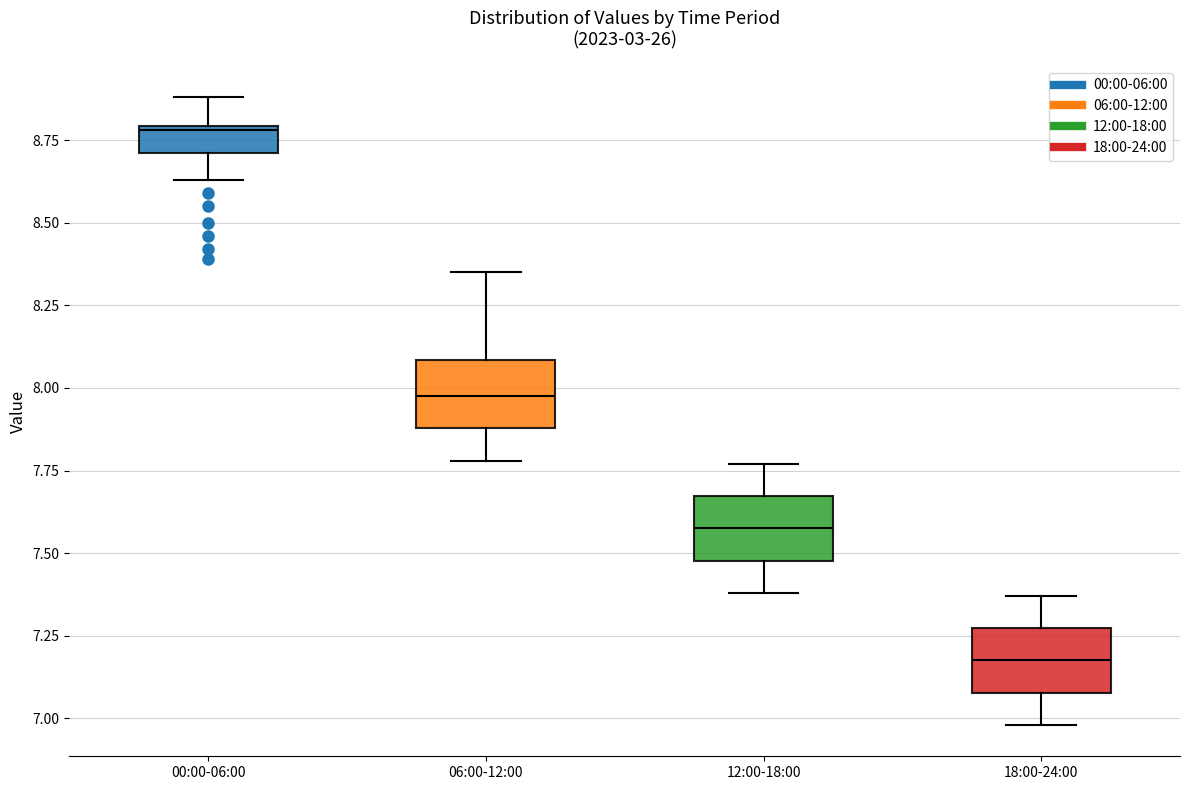

Where is the upper edge of the box for 00:00-06:00 on the y-axis? The values are not printed on the chart, so give them approximately, as read against the axis.

8.80